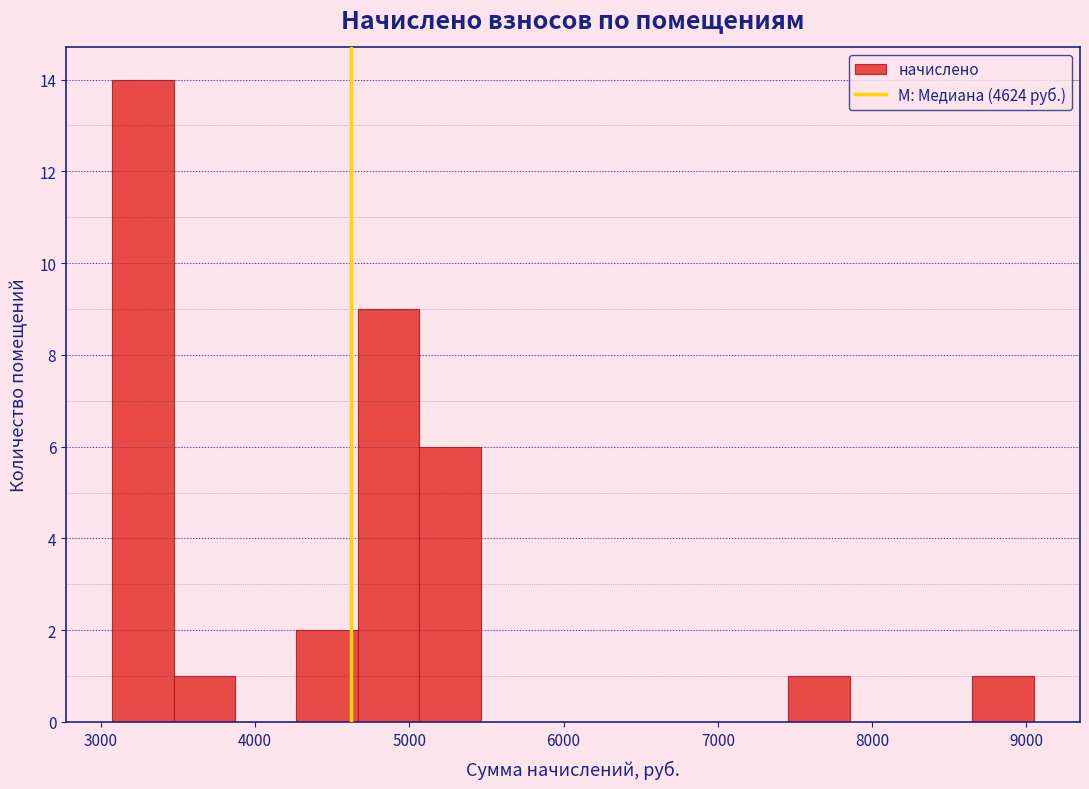

Around what value on the x-axis is the tallest bar? Give the approximate position of its centre, as read against the axis.

3300